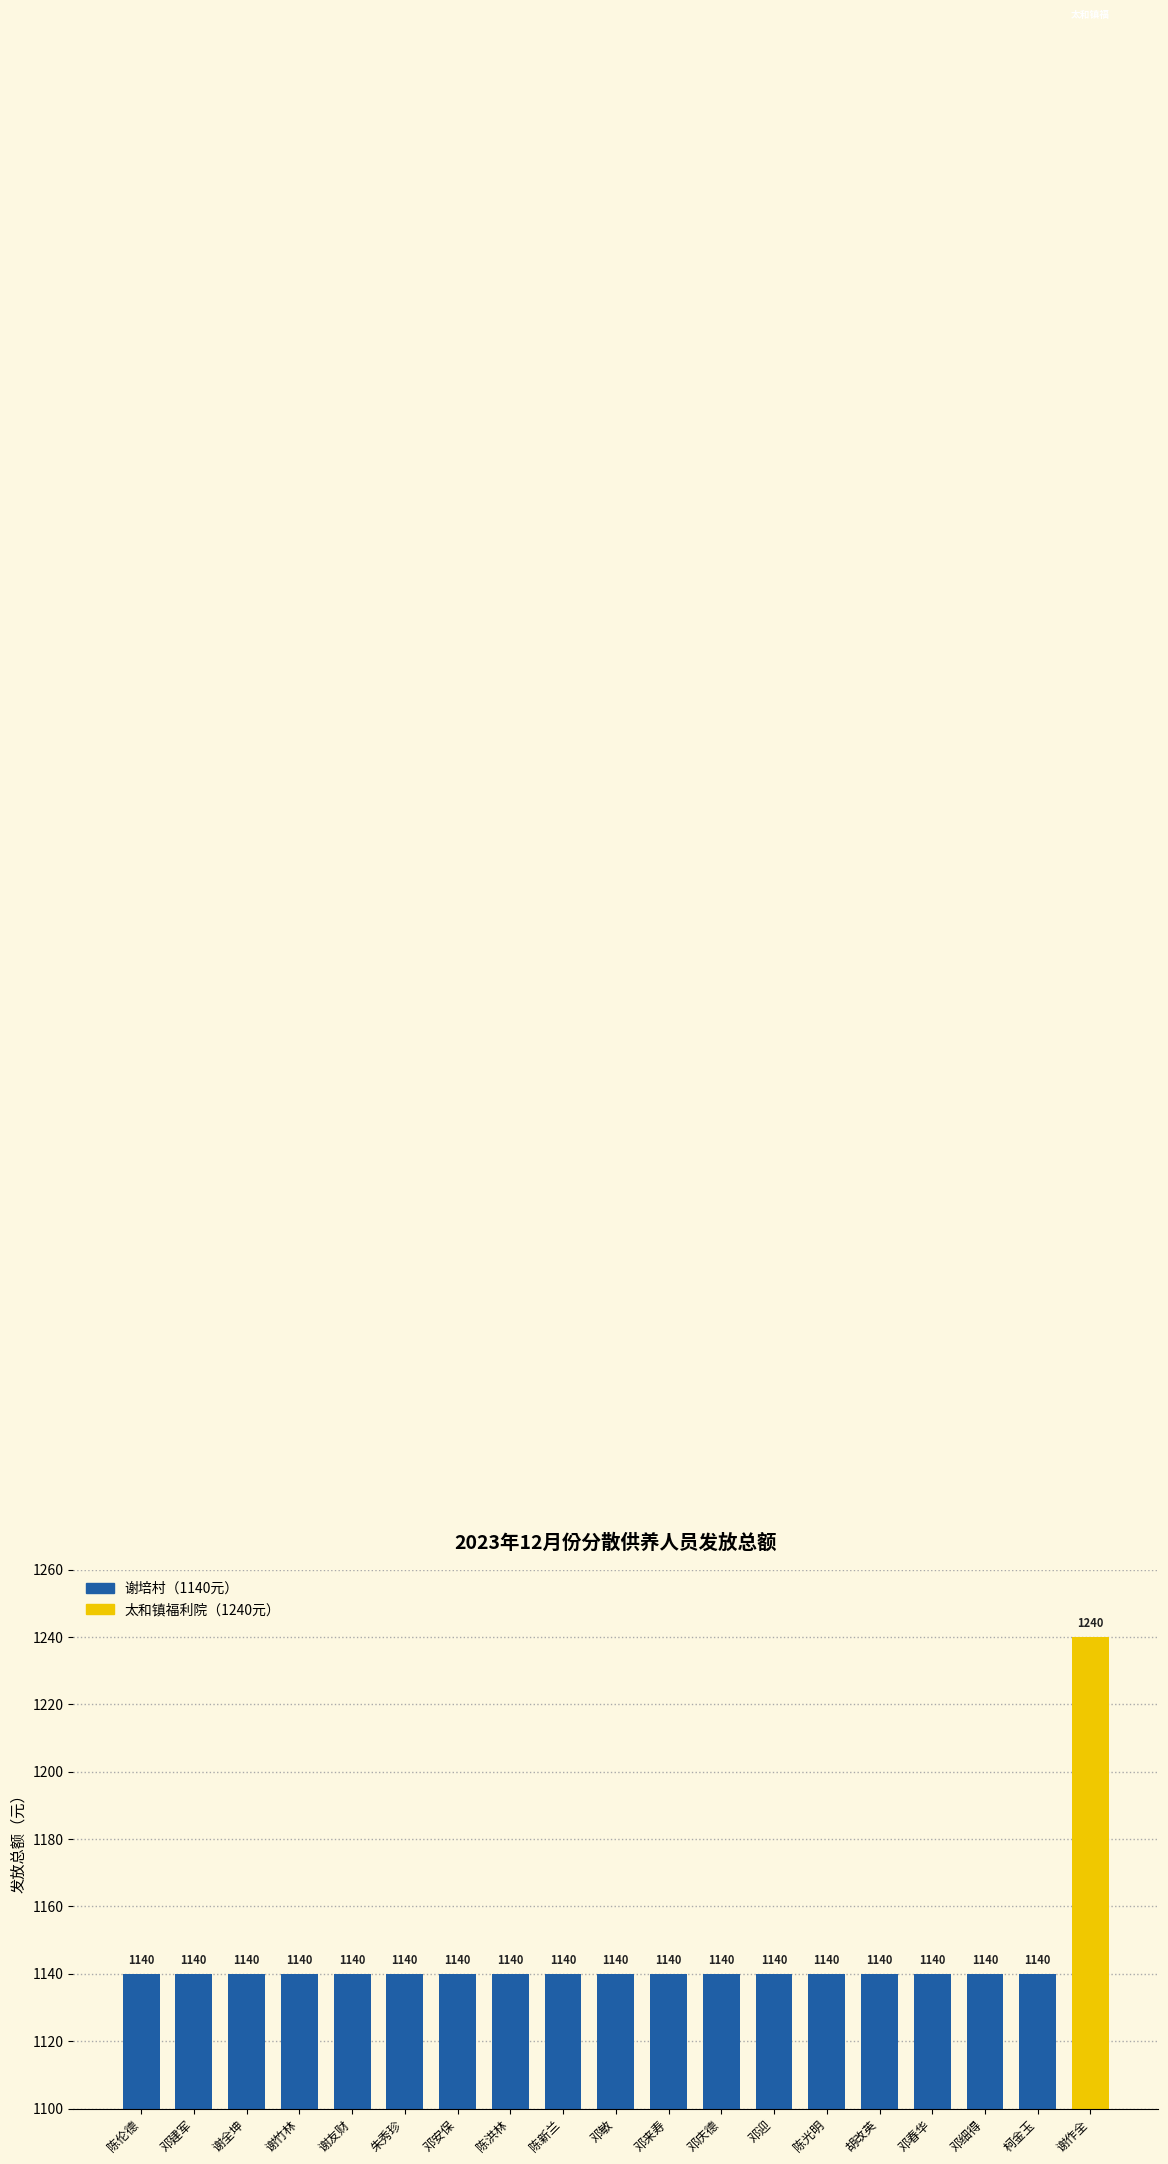

What is the value of the 12th bar from the left?

1140